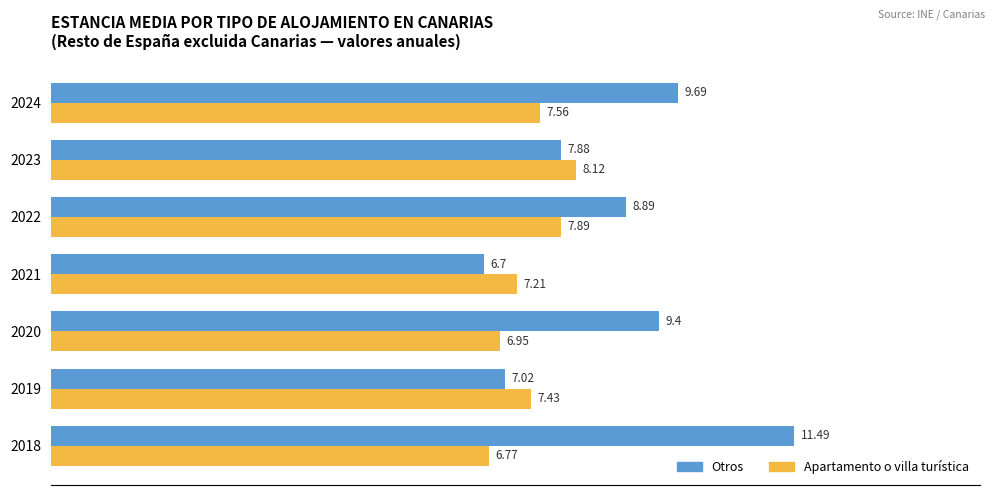

Count the number of categories in the chart.

7